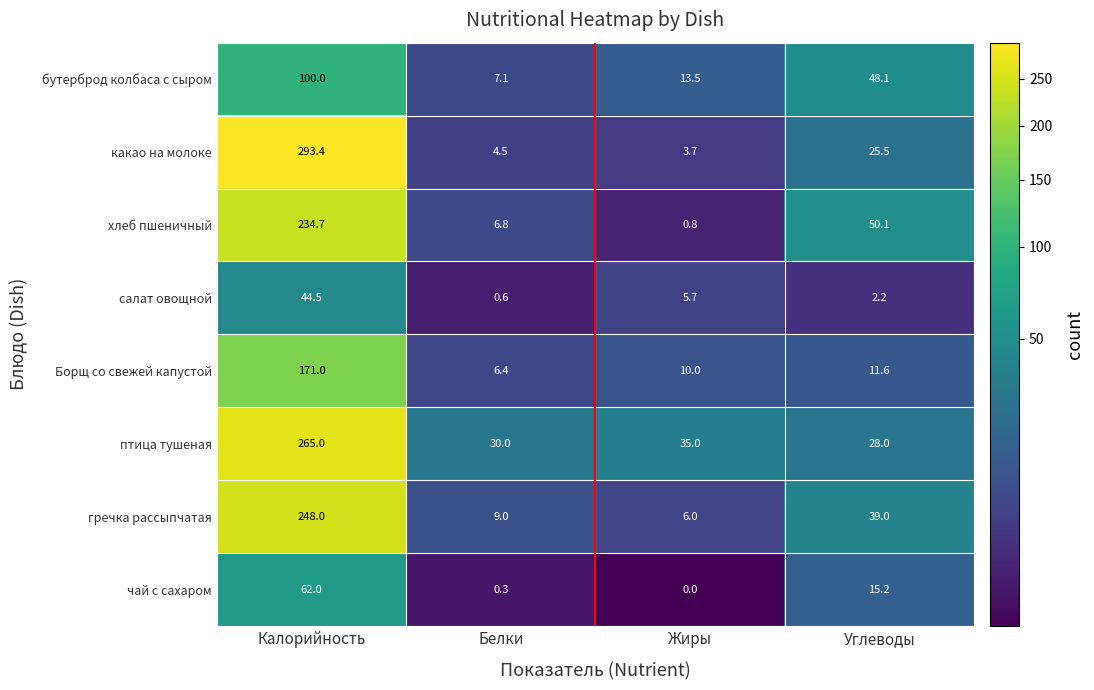

At which category does the chart reach its peak across all series?

Калорийность